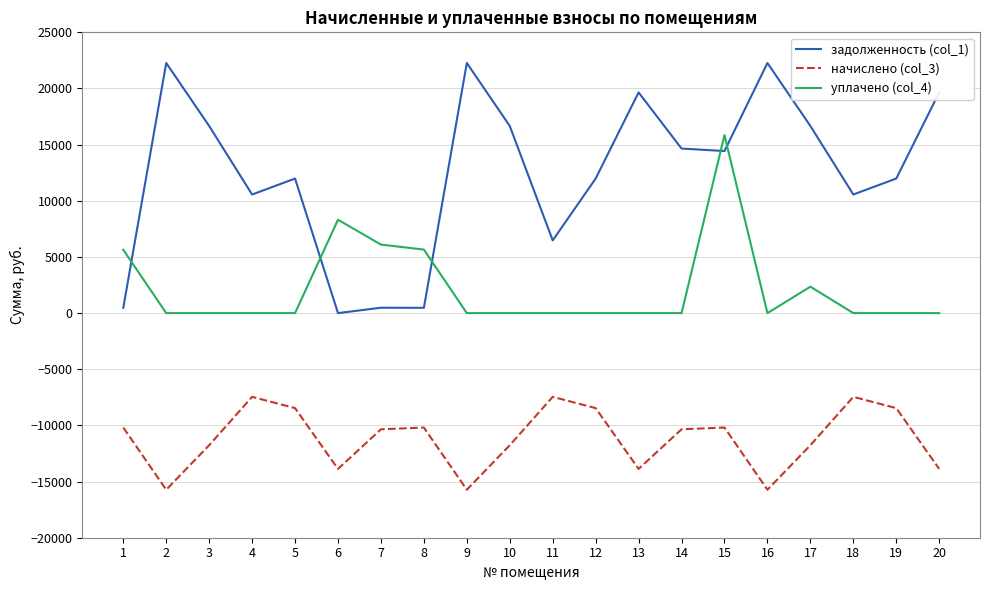

What is the spread (max minus min) of values at 15?

26035.0